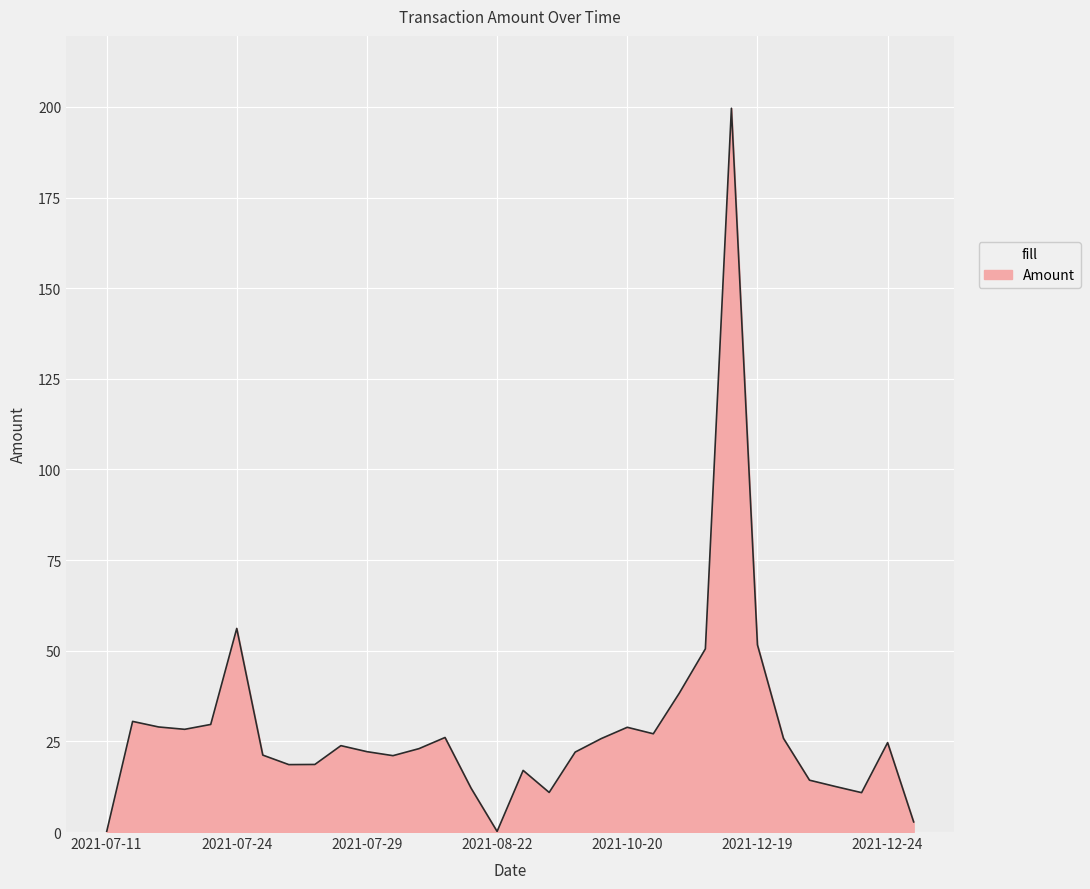

How many lines are shown in the chart?

1